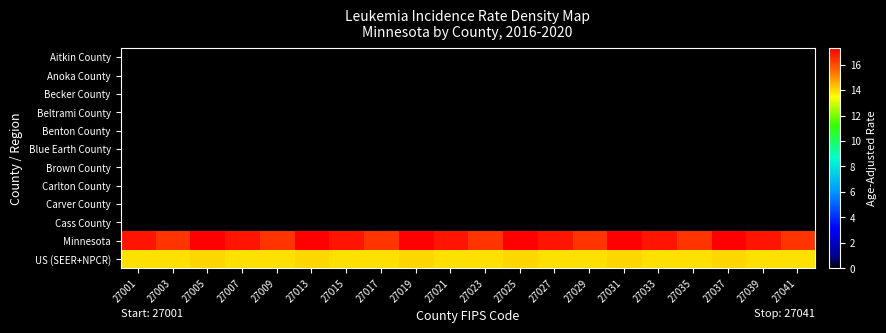

What is the maximum value shown in the chart?

17.3